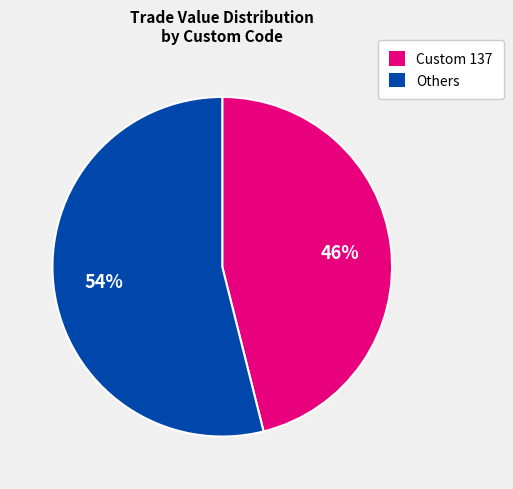

To the nearest percent, what is the difference between the largest and smallest slice percentages?

8%